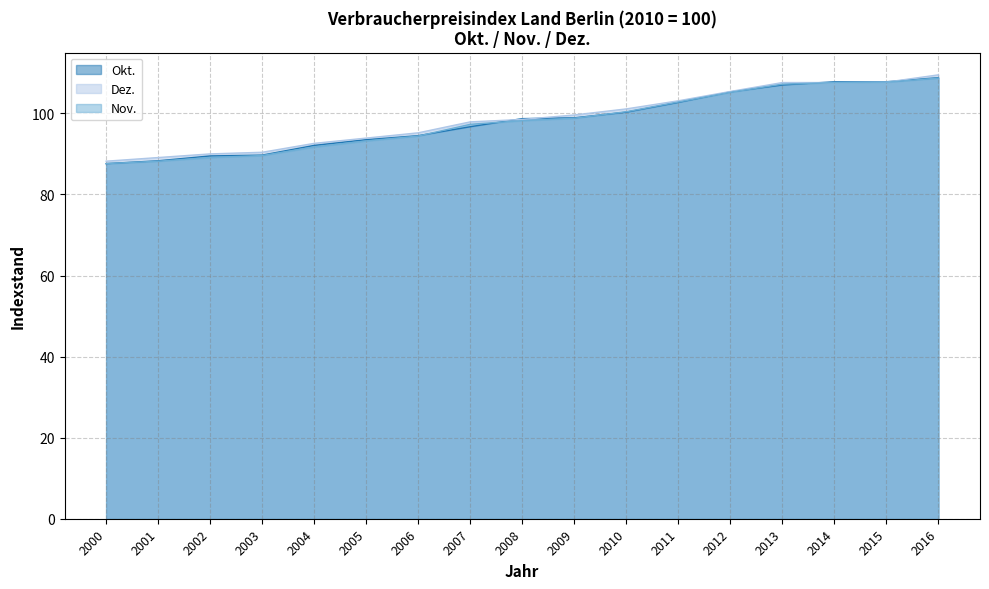

What is the lowest value of the Okt. series?

87.6